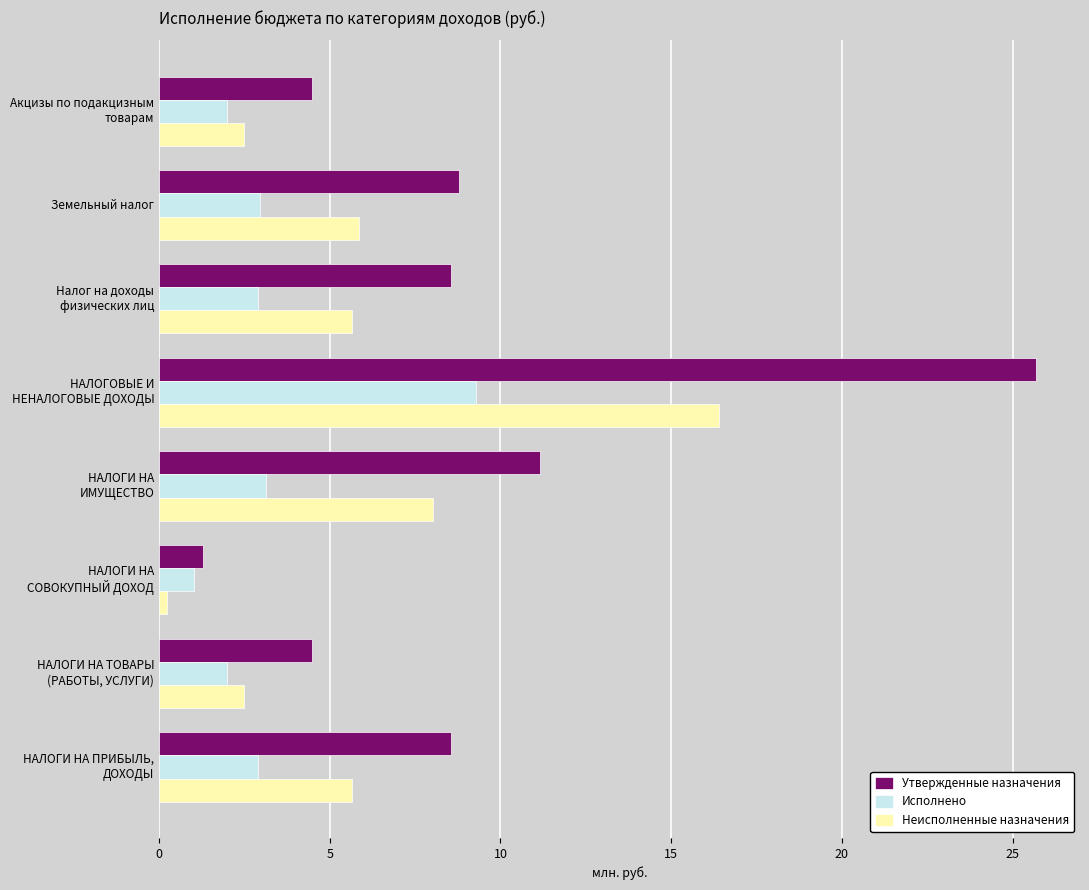

Rank the series by their average value, from highest to lowest.

Утвержденные назначения, Неисполненные назначения, Исполнено